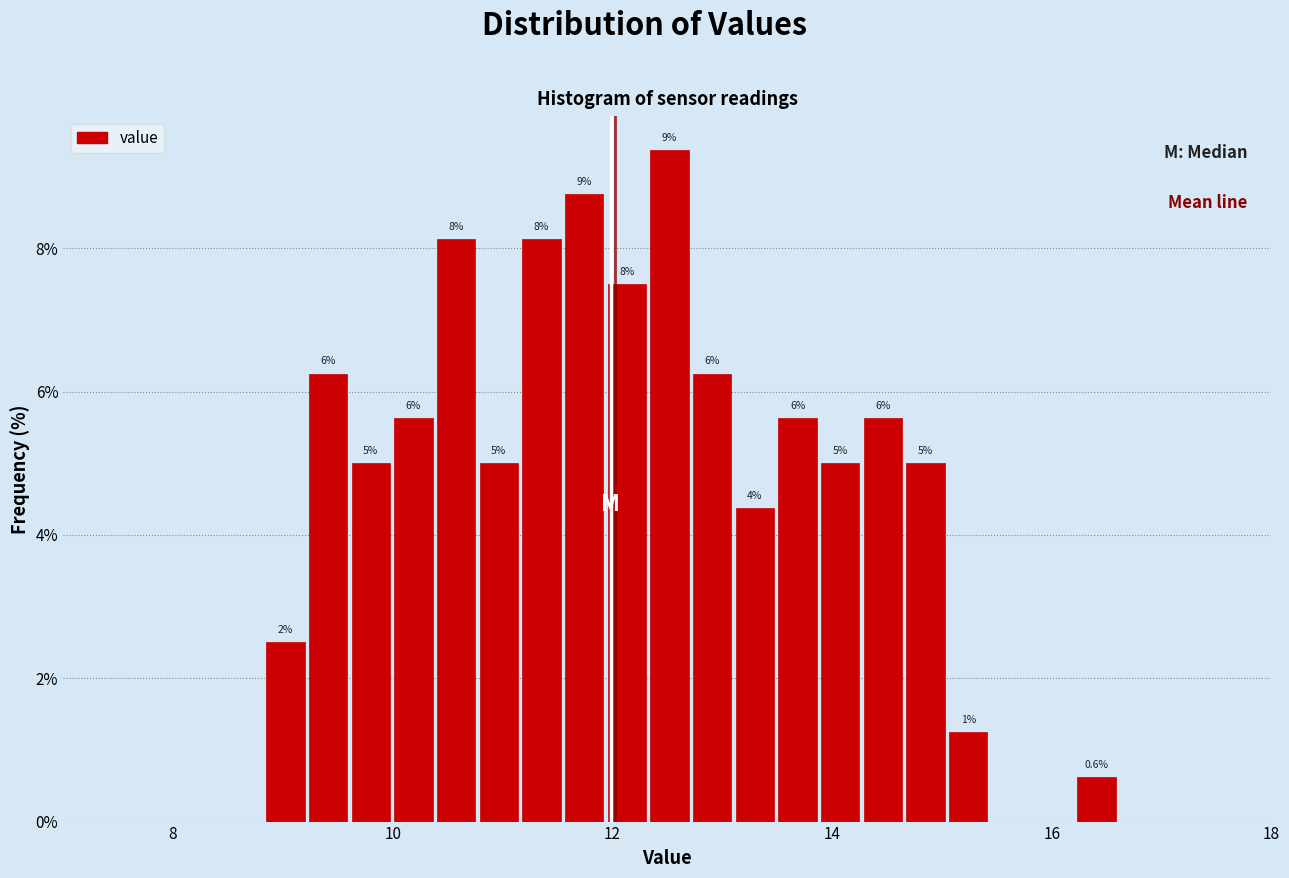

Read against the x-axis, roughly where is the centre of the tallest bar?

12.6